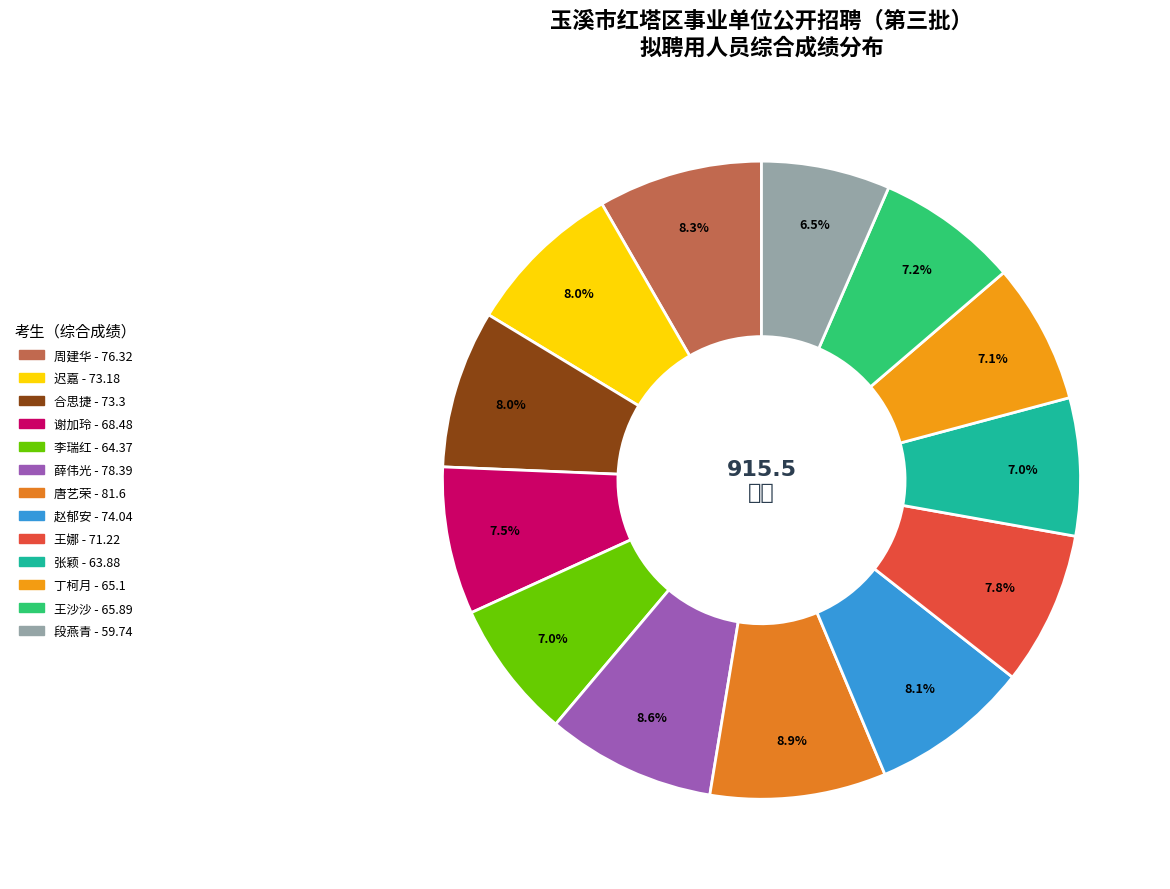

True or false: 王沙沙 accounts for 21% of the total.

False